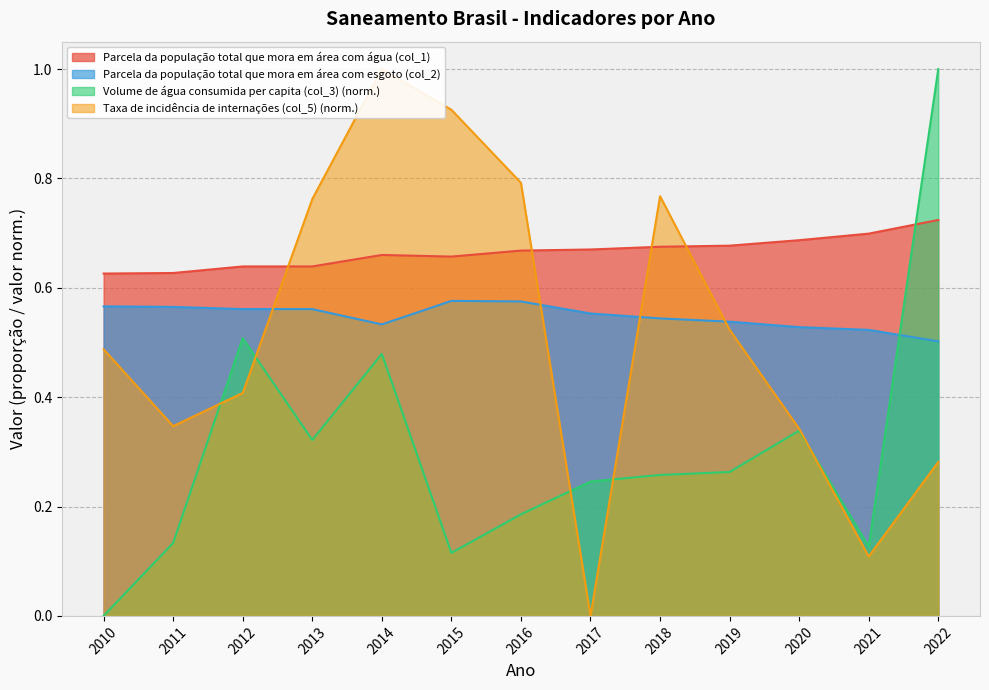

What is the difference between the second highest and minimum values in the Parcela da população total que mora em área com esgoto (col_2) series?

0.1